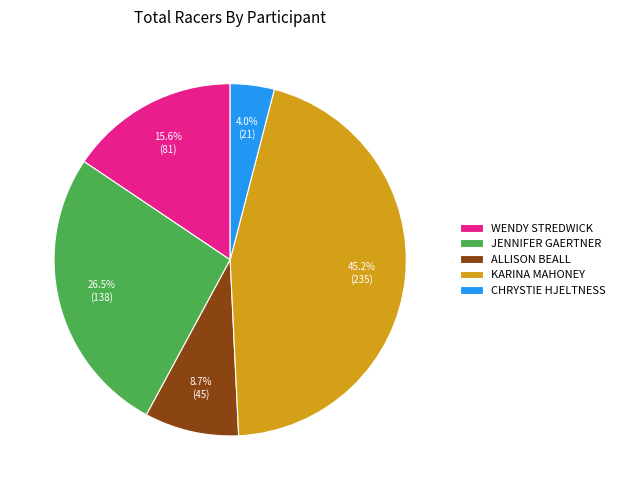

Is the sum of JENNIFER GAERTNER and KARINA MAHONEY greater than half?

Yes